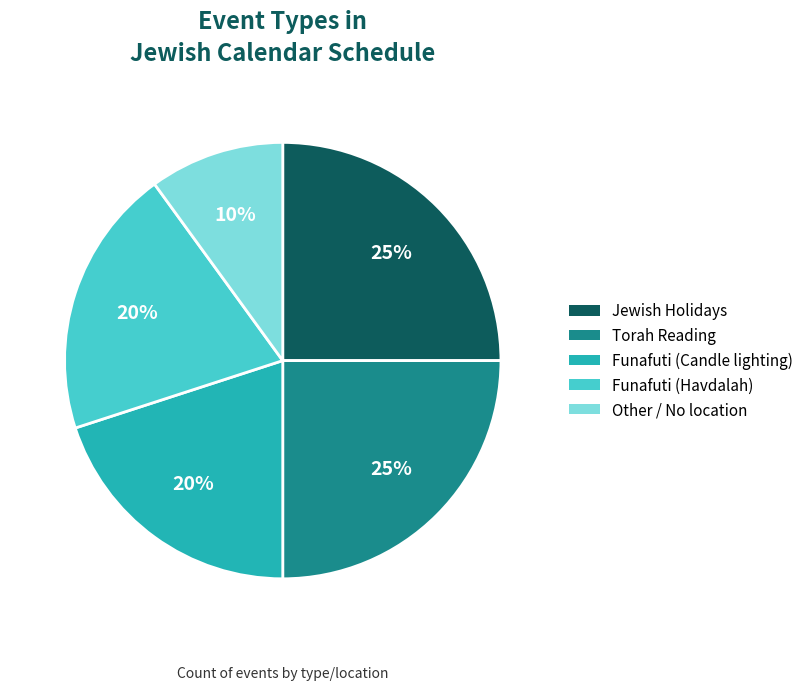

Is there any slice that represents more than half of the pie?

No